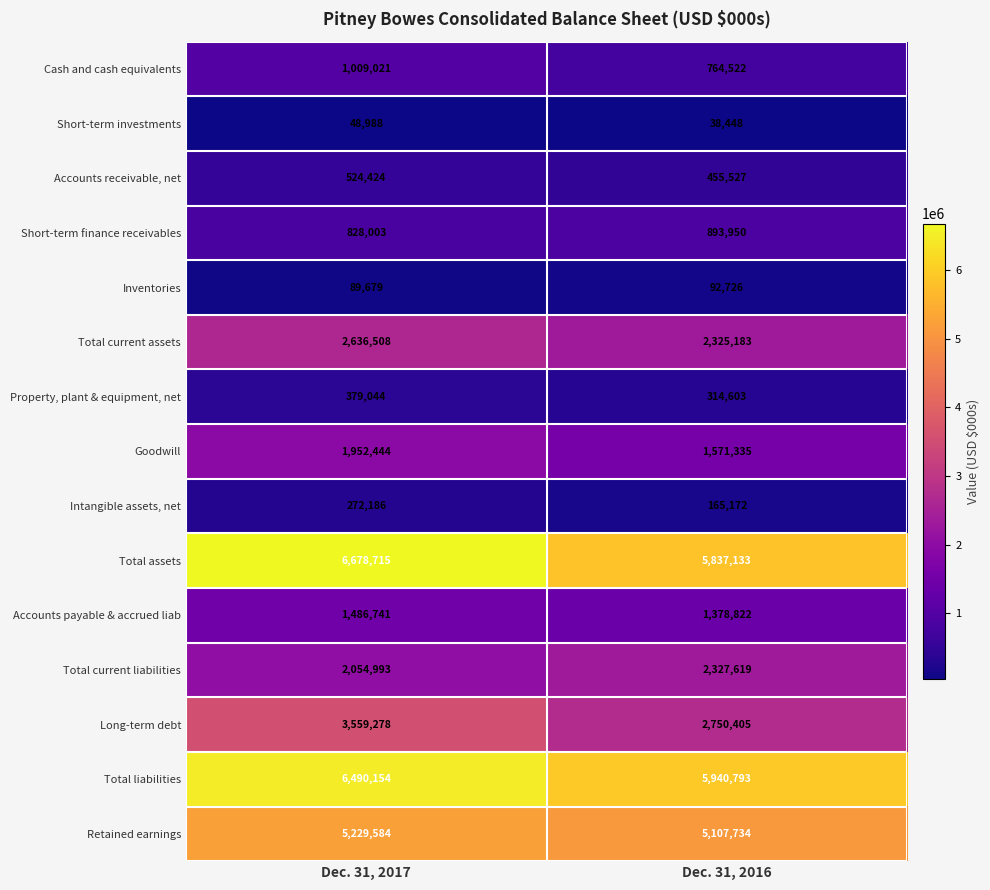

Rank the series at Dec. 31, 2017 from highest to lowest value.

Total assets, Total liabilities, Retained earnings, Long-term debt, Total current assets, Total current liabilities, Goodwill, Accounts payable & accrued liab, Cash and cash equivalents, Short-term finance receivables, Accounts receivable, net, Property, plant & equipment, net, Intangible assets, net, Inventories, Short-term investments